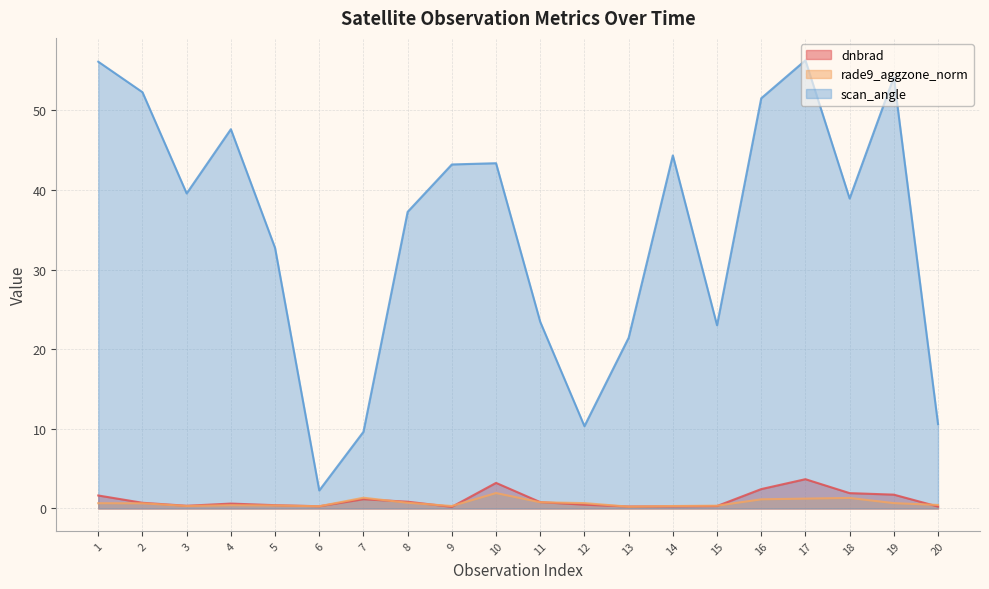

At which label does scan_angle first exceed 39?

1